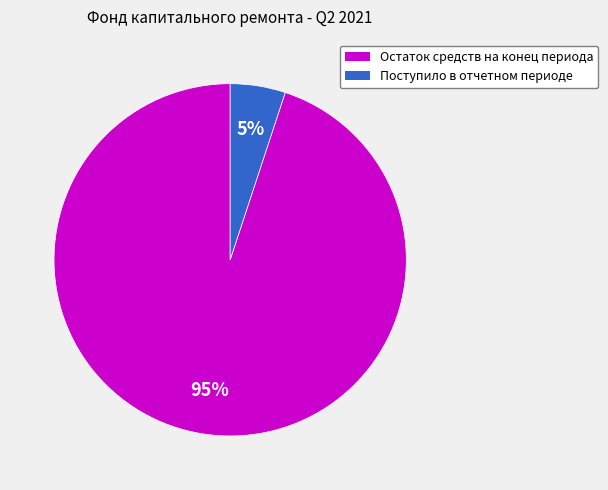

How many segments does this pie chart have?

2